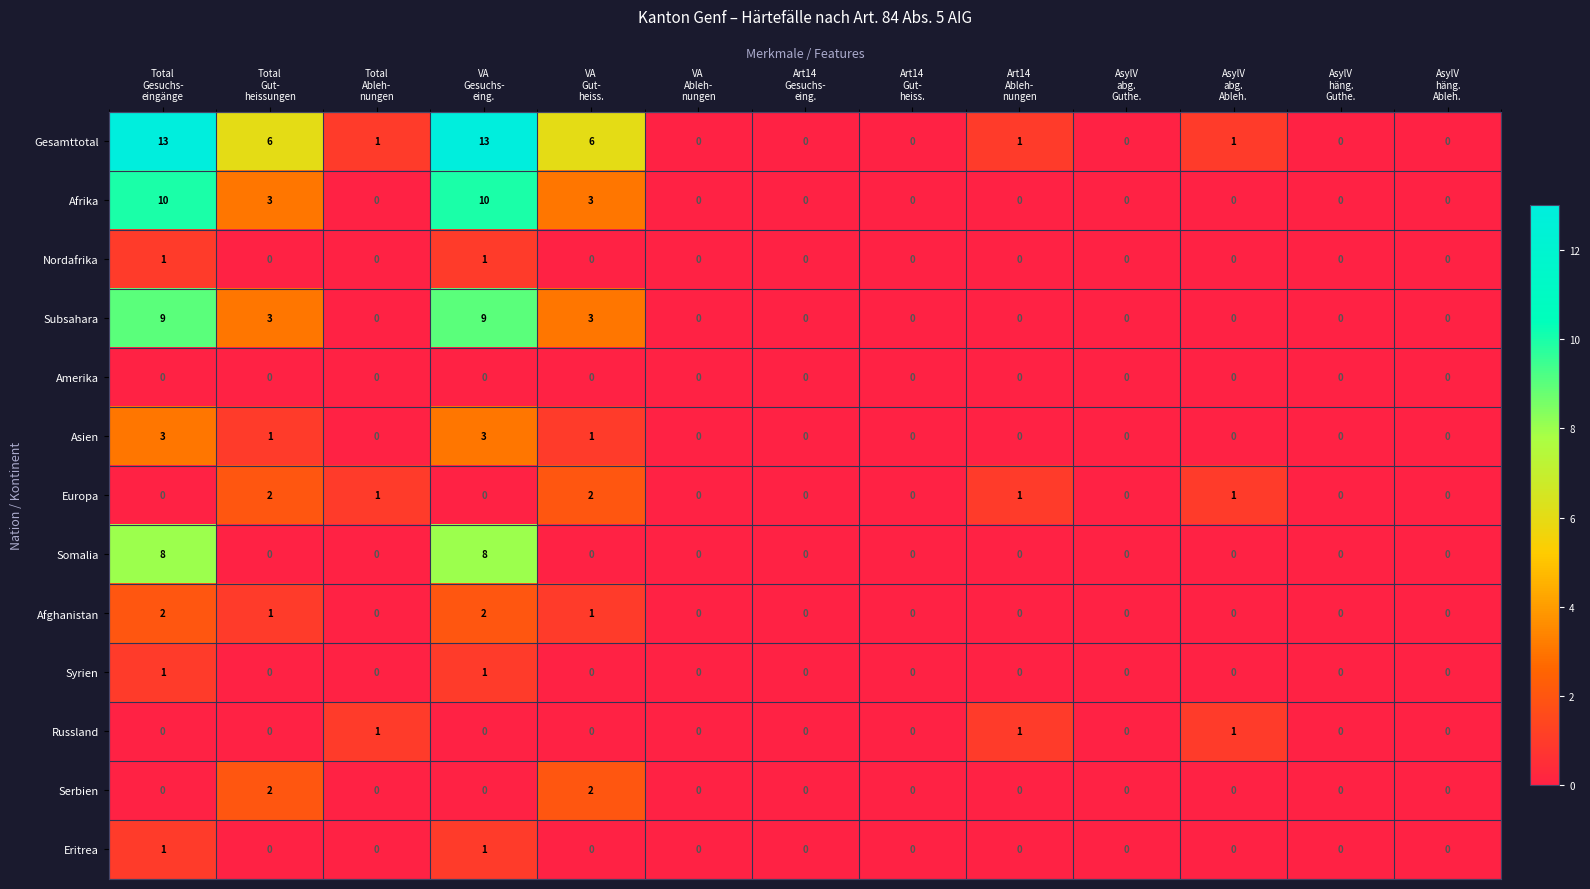

How many series are shown in this chart?

13